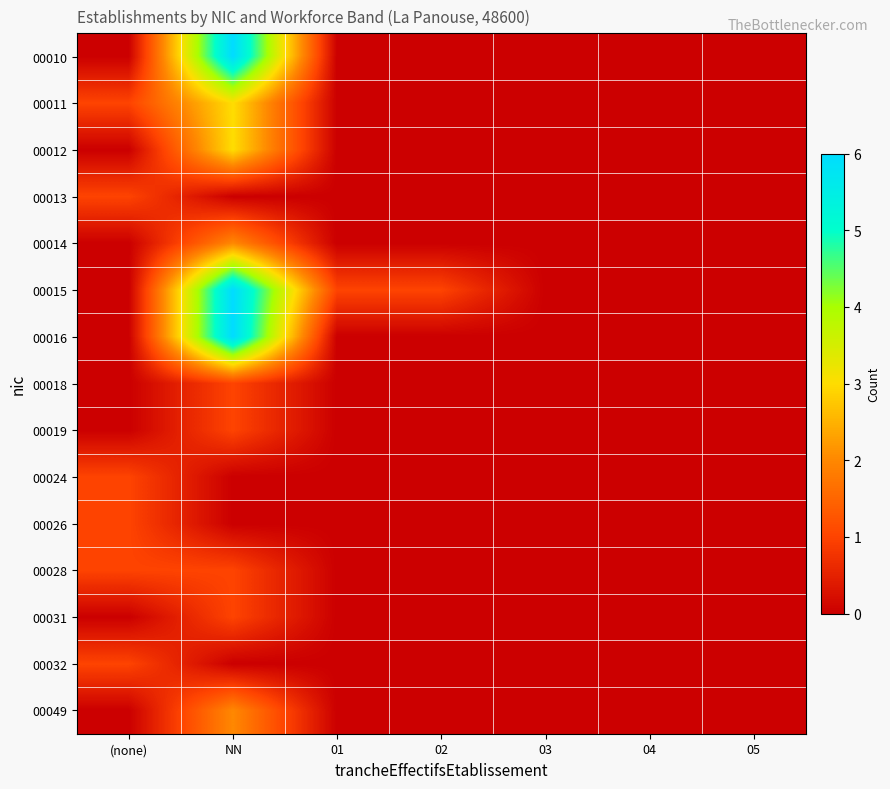

Which has a higher value, NN or 04?

NN